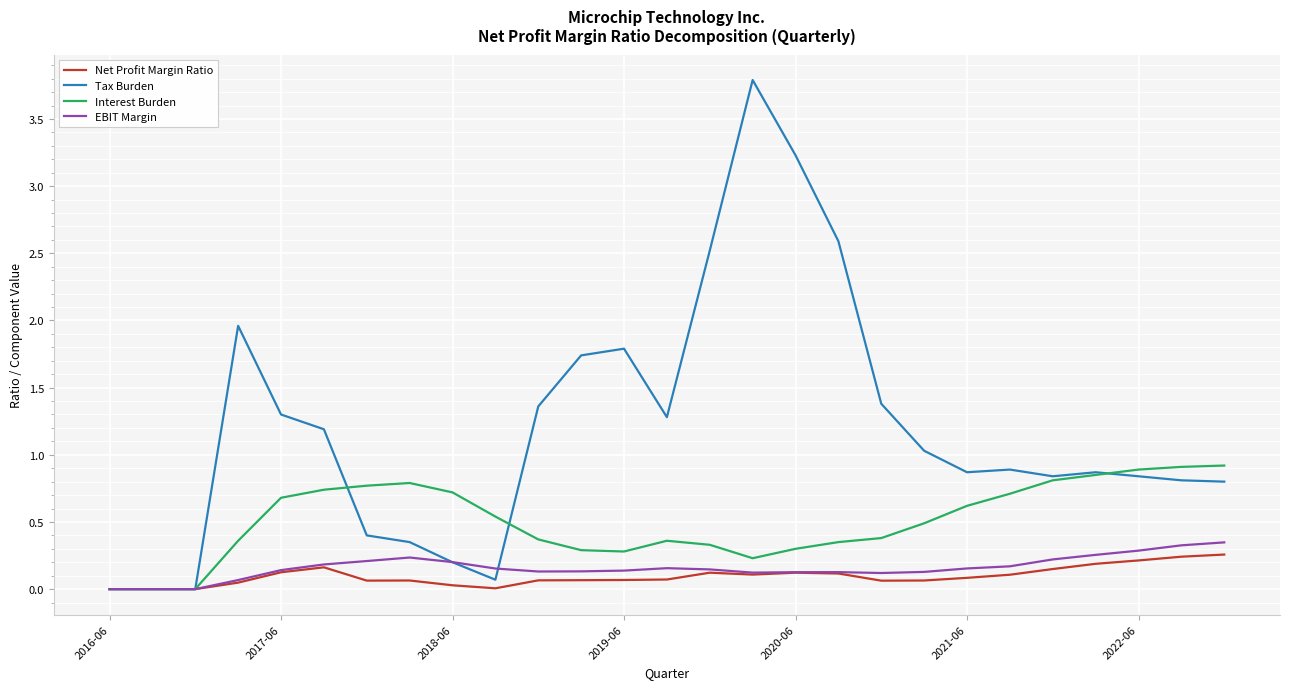

Which series has the largest range (max minus min)?

Tax Burden